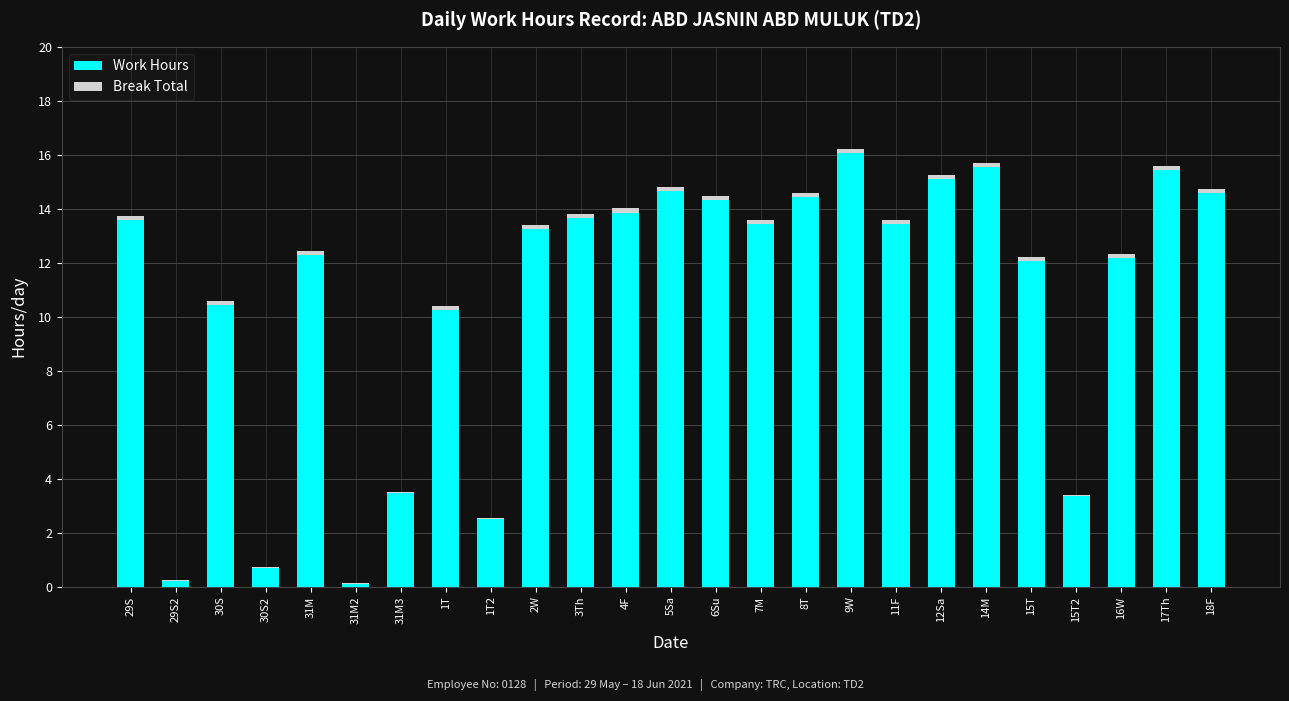

What is the sum of all Work Hours values?

268.9